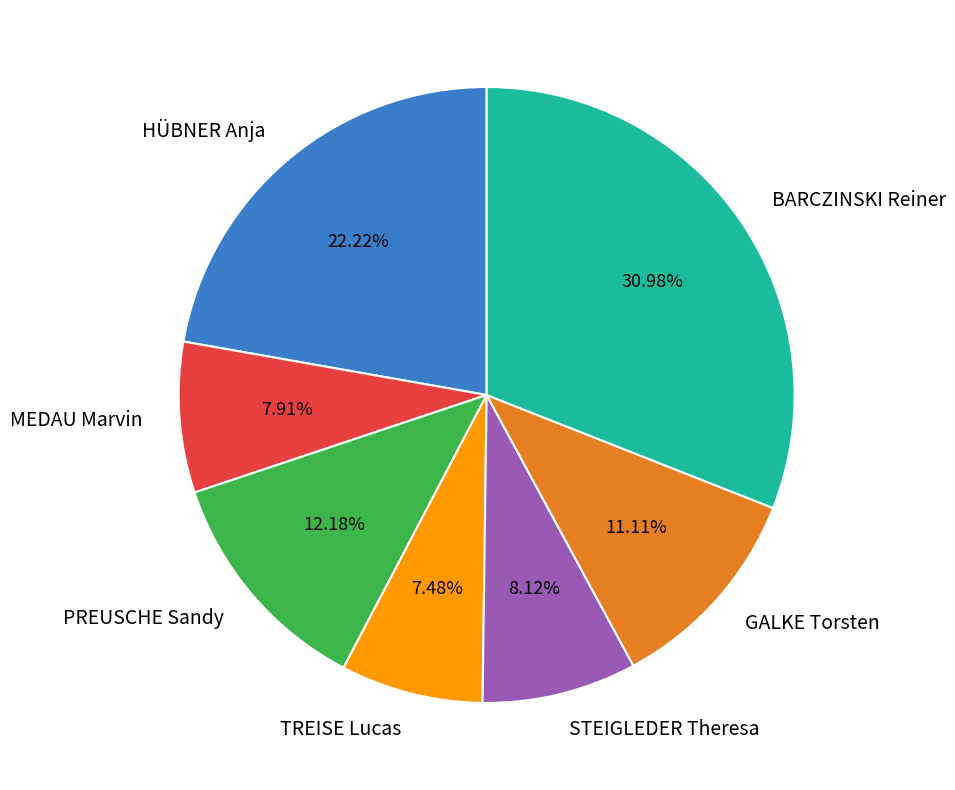

To the nearest percent, what is the difference between the largest and smallest slice percentages?

24%